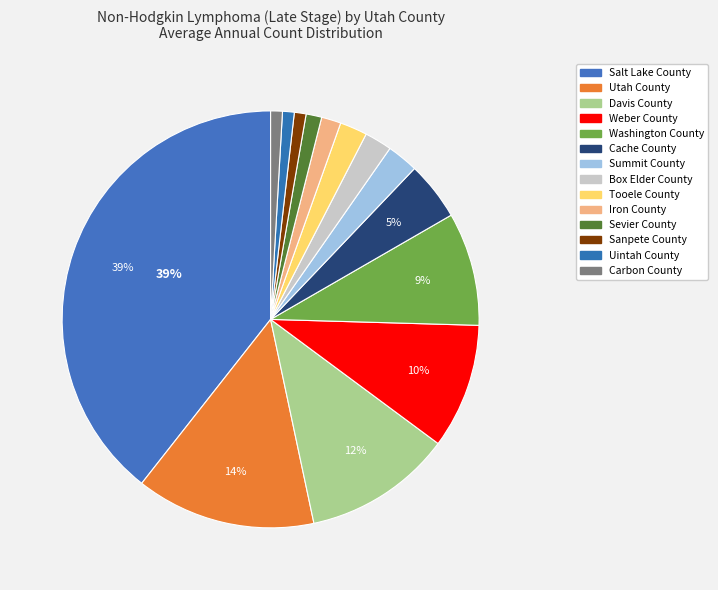

Rank the categories by value from highest to lowest.

Salt Lake County, Utah County, Davis County, Weber County, Washington County, Cache County, Summit County, Box Elder County, Tooele County, Iron County, Sevier County, Sanpete County, Uintah County, Carbon County